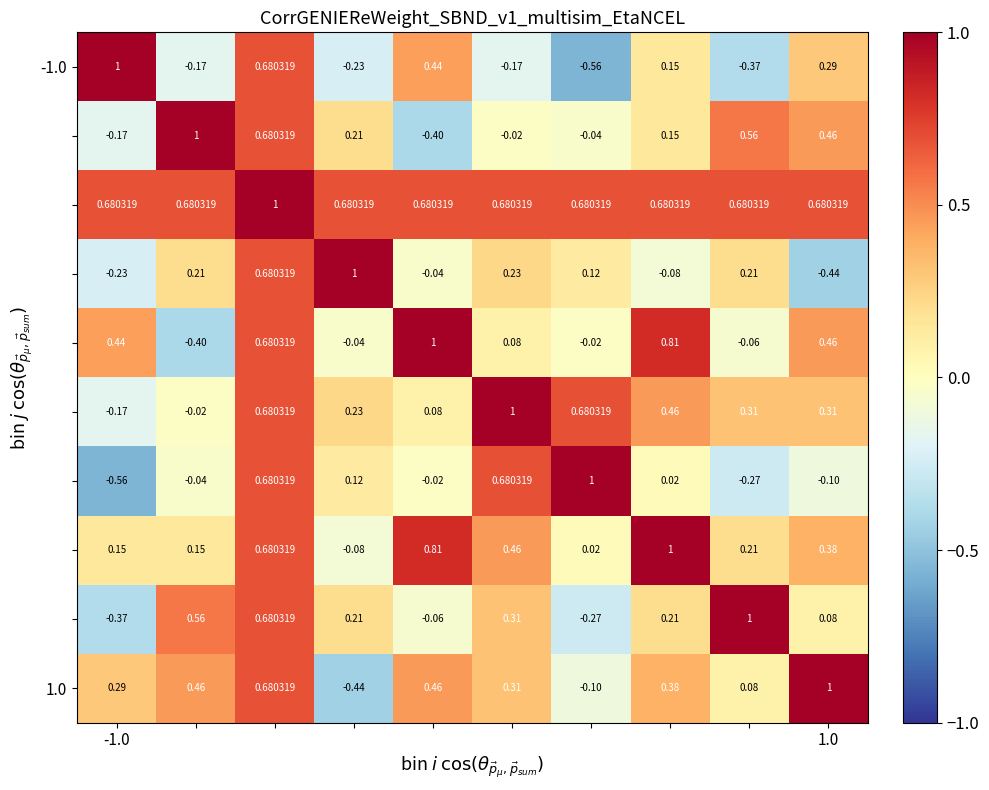

How many data points does each series have?

10